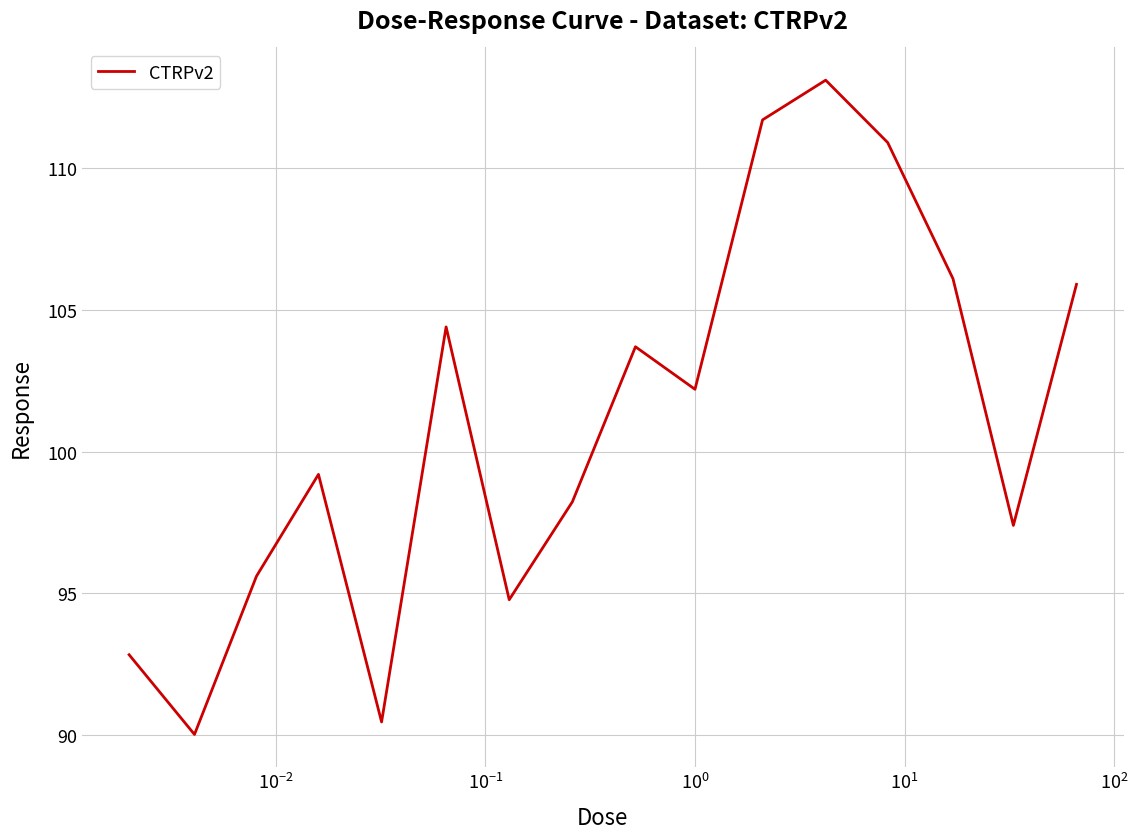

What is the smallest value displayed?

90.0